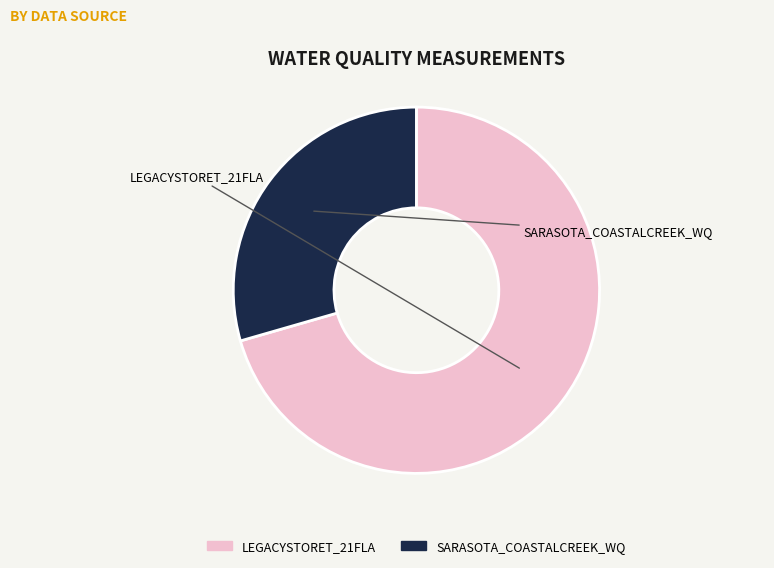

Which has a higher value, SARASOTA_COASTALCREEK_WQ or LEGACYSTORET_21FLA?

LEGACYSTORET_21FLA